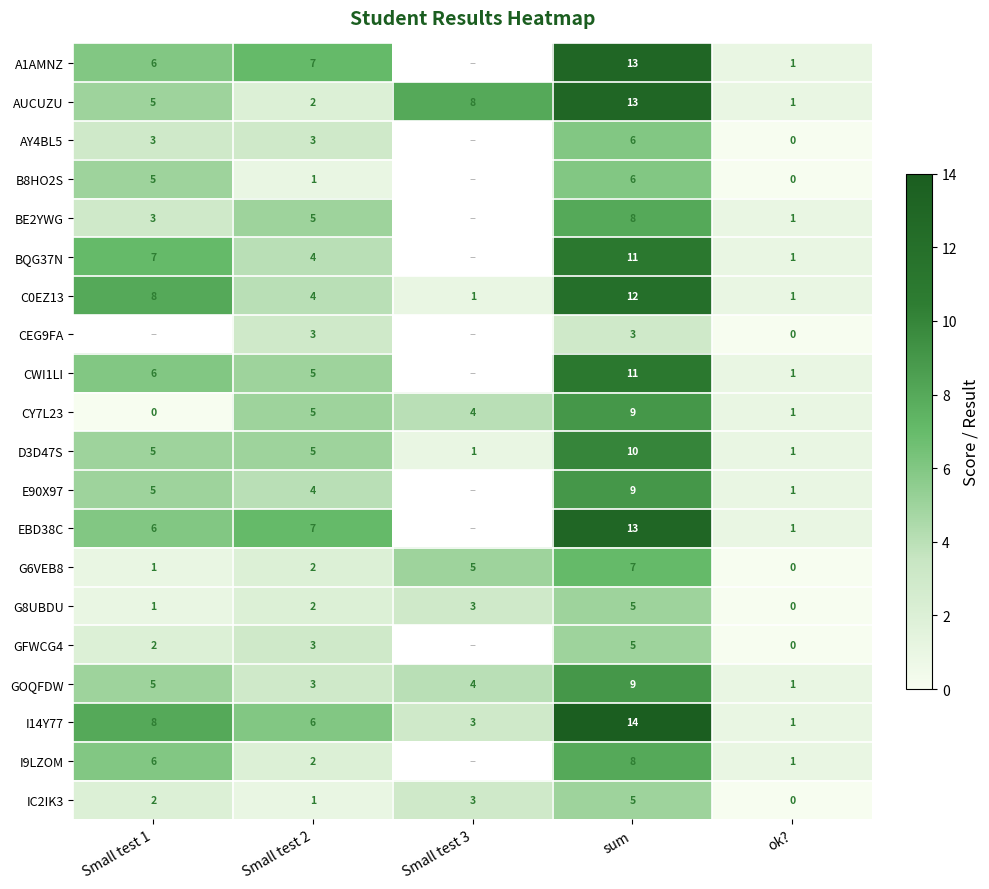

Is it true that BE2YWG equals 8 at sum?

True